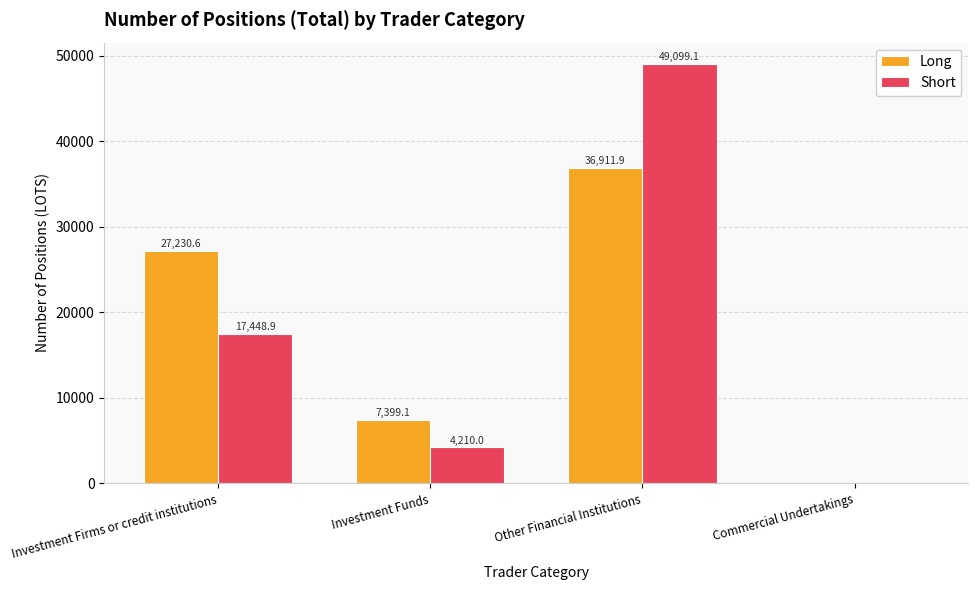

What is the difference between the Short values at Investment Firms or credit institutions and Investment Funds?

13238.9